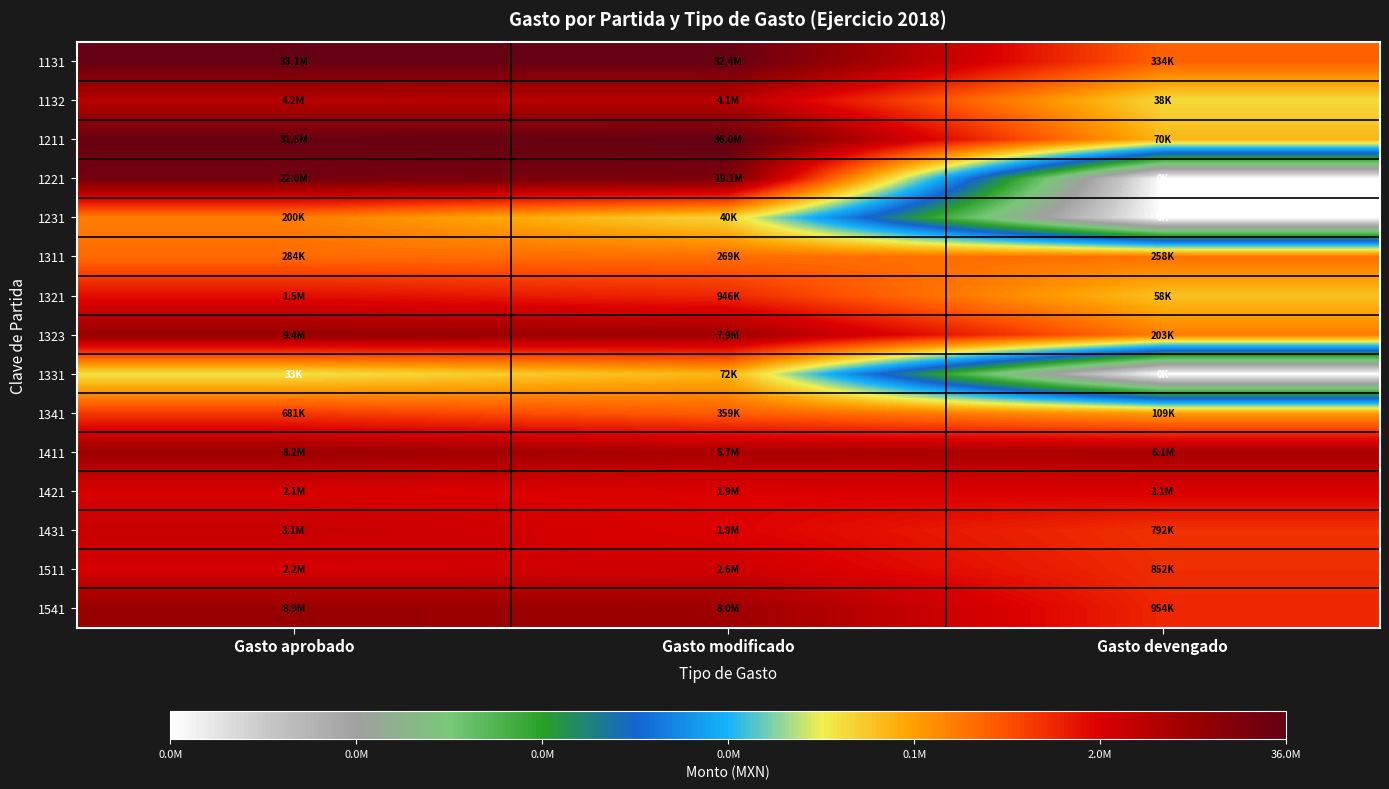

Reading left to right, list all the values displayed in this chart.

1131: Gasto aprobado=17.3	Gasto modificado=17.3	Gasto devengado=12.7
1132: Gasto aprobado=15.2	Gasto modificado=15.2	Gasto devengado=10.5
1211: Gasto aprobado=17.3	Gasto modificado=17.4	Gasto devengado=11.2
1221: Gasto aprobado=16.9	Gasto modificado=16.8	Gasto devengado=0.0
1231: Gasto aprobado=12.2	Gasto modificado=10.6	Gasto devengado=0.0
1311: Gasto aprobado=12.6	Gasto modificado=12.5	Gasto devengado=12.5
1321: Gasto aprobado=14.2	Gasto modificado=13.8	Gasto devengado=11.0
1323: Gasto aprobado=16.1	Gasto modificado=15.9	Gasto devengado=12.2
1331: Gasto aprobado=10.4	Gasto modificado=11.2	Gasto devengado=0.0
1341: Gasto aprobado=13.4	Gasto modificado=12.8	Gasto devengado=11.6
1411: Gasto aprobado=15.9	Gasto modificado=15.6	Gasto devengado=15.6
1421: Gasto aprobado=14.6	Gasto modificado=14.5	Gasto devengado=14.5
1431: Gasto aprobado=15.0	Gasto modificado=14.5	Gasto devengado=13.6
1511: Gasto aprobado=14.6	Gasto modificado=14.8	Gasto devengado=13.7
1541: Gasto aprobado=16.0	Gasto modificado=15.9	Gasto devengado=13.8